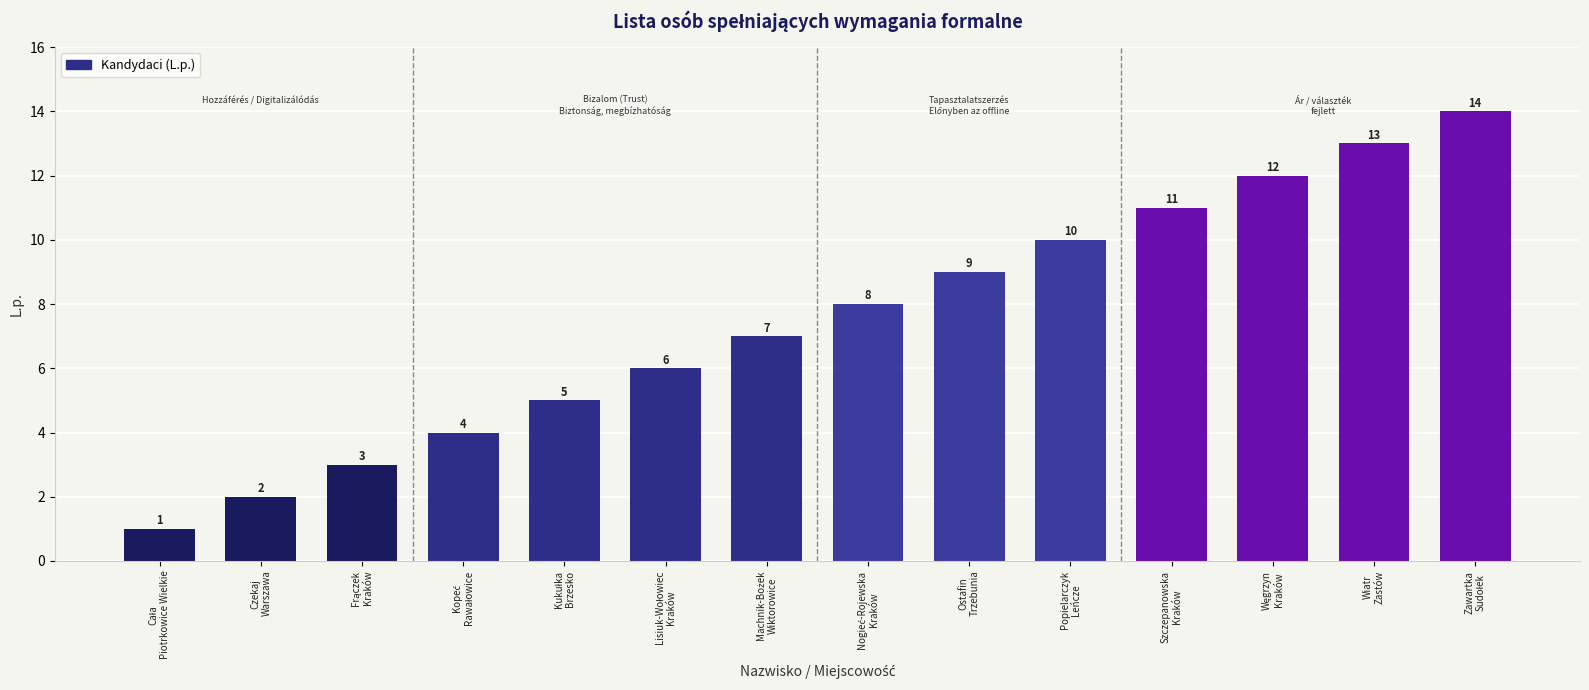

What is the greatest value displayed?

14